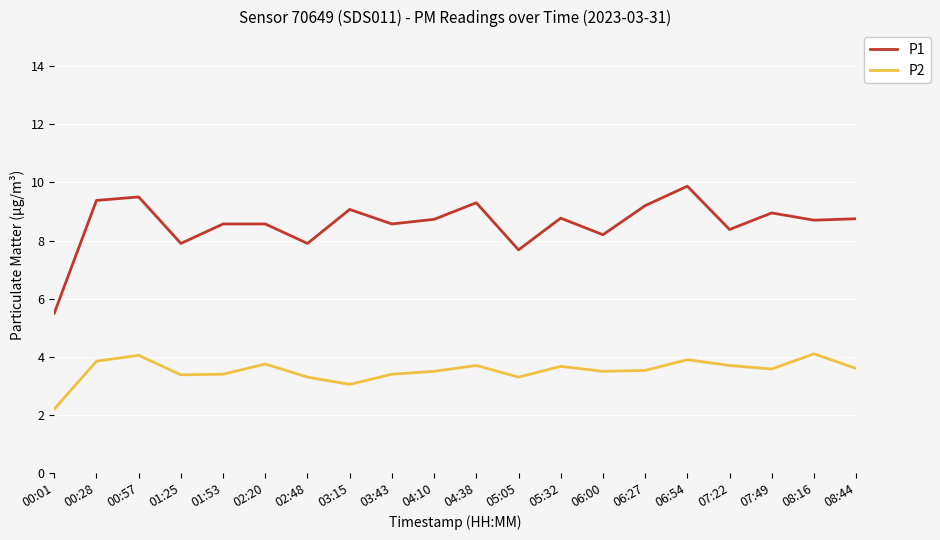

How many categories are shown in the chart?

20